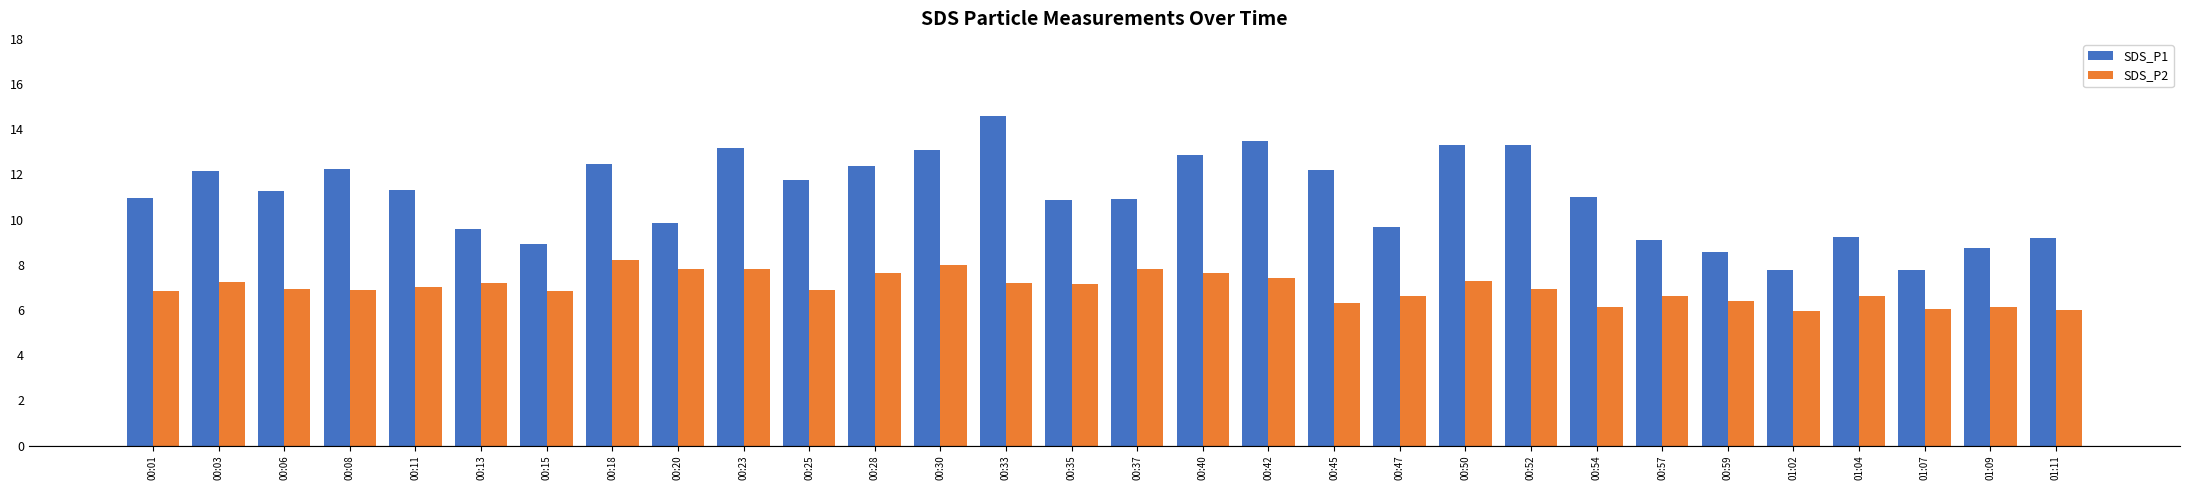

What is the sum of all SDS_P1 values?

331.7